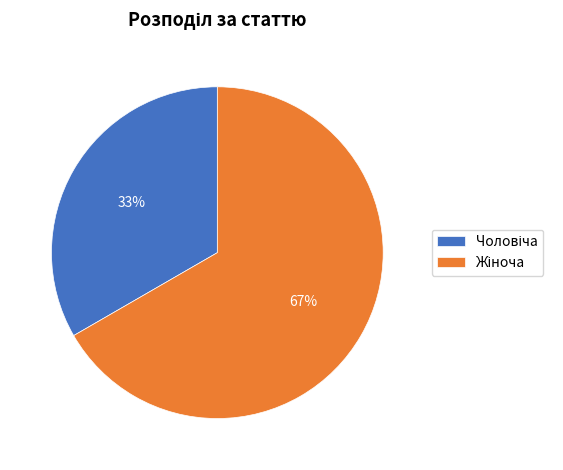

To the nearest percent, what is the average slice percentage?

50%